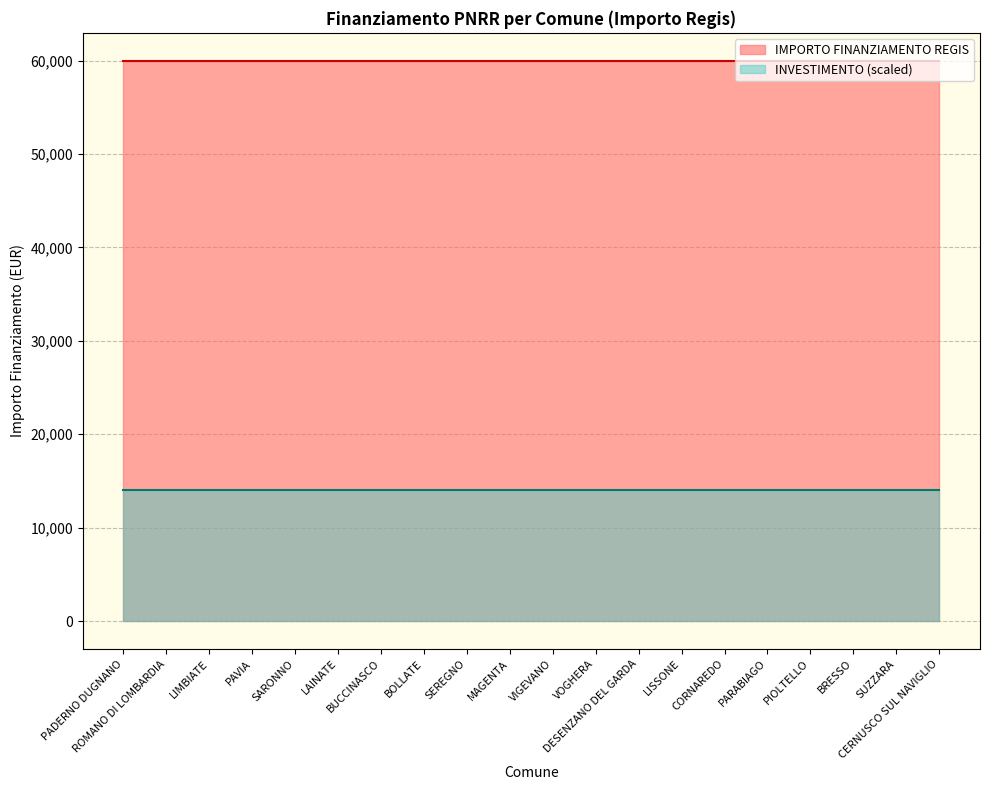

What are all the series names shown in the legend?

IMPORTO FINANZIAMENTO REGIS, INVESTIMENTO (scaled)